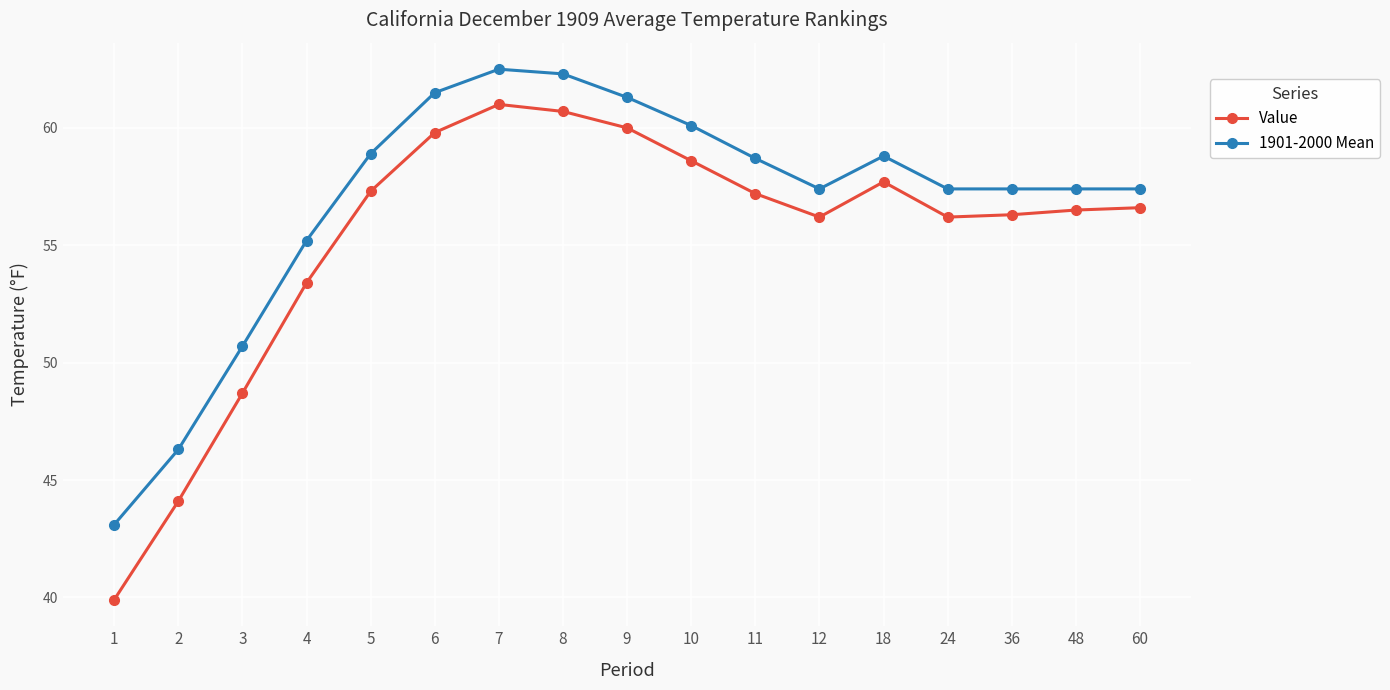

Which series changed the most between 3 and 60?

Value